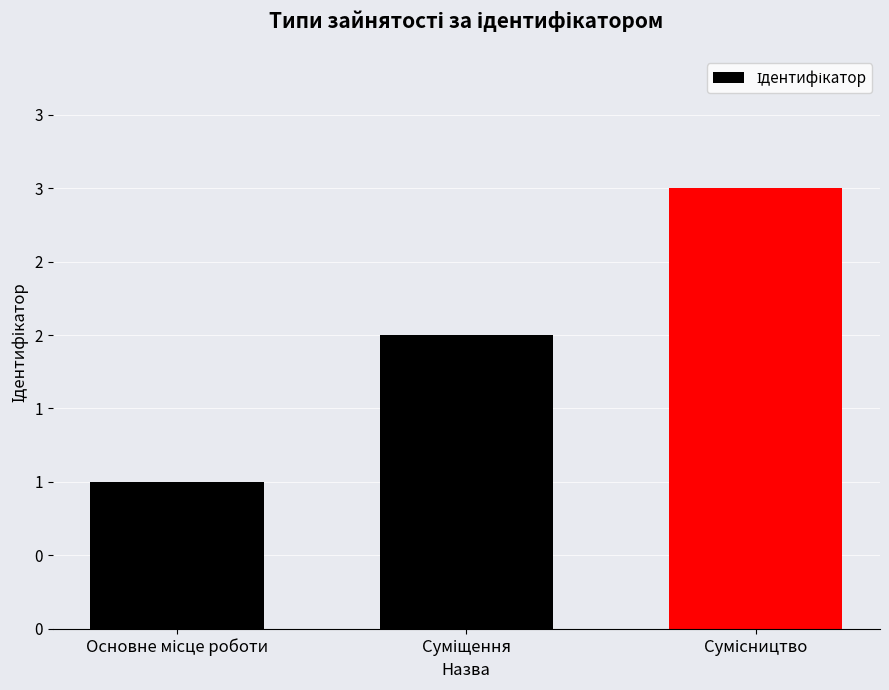

Does the chart contain any negative values?

No